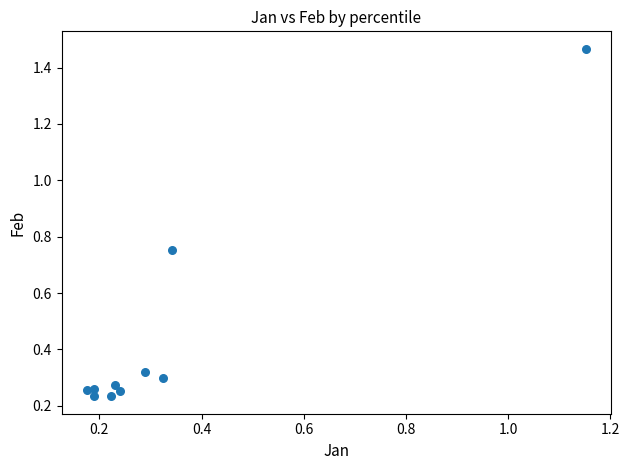

What is the range of X values (max minus min)?

1.0